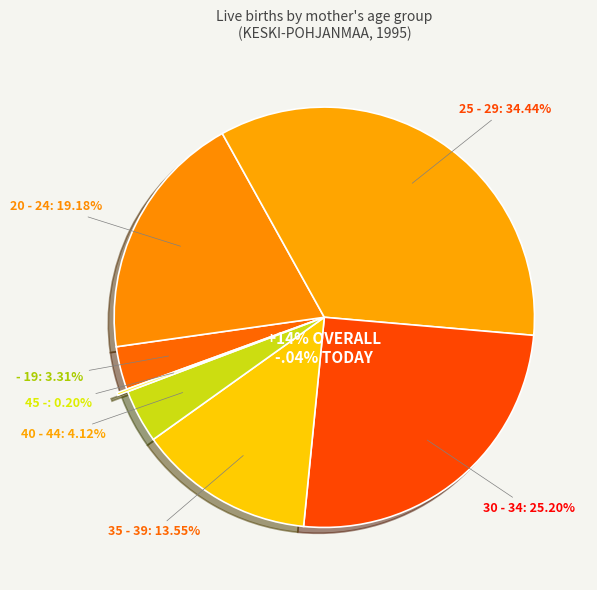

Is it true that 25 - 29 is 20% of the pie?

False